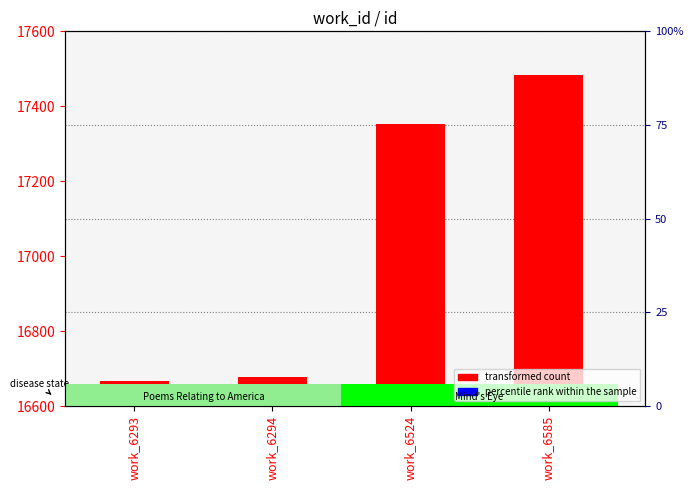

How many bars are there in each group?

2